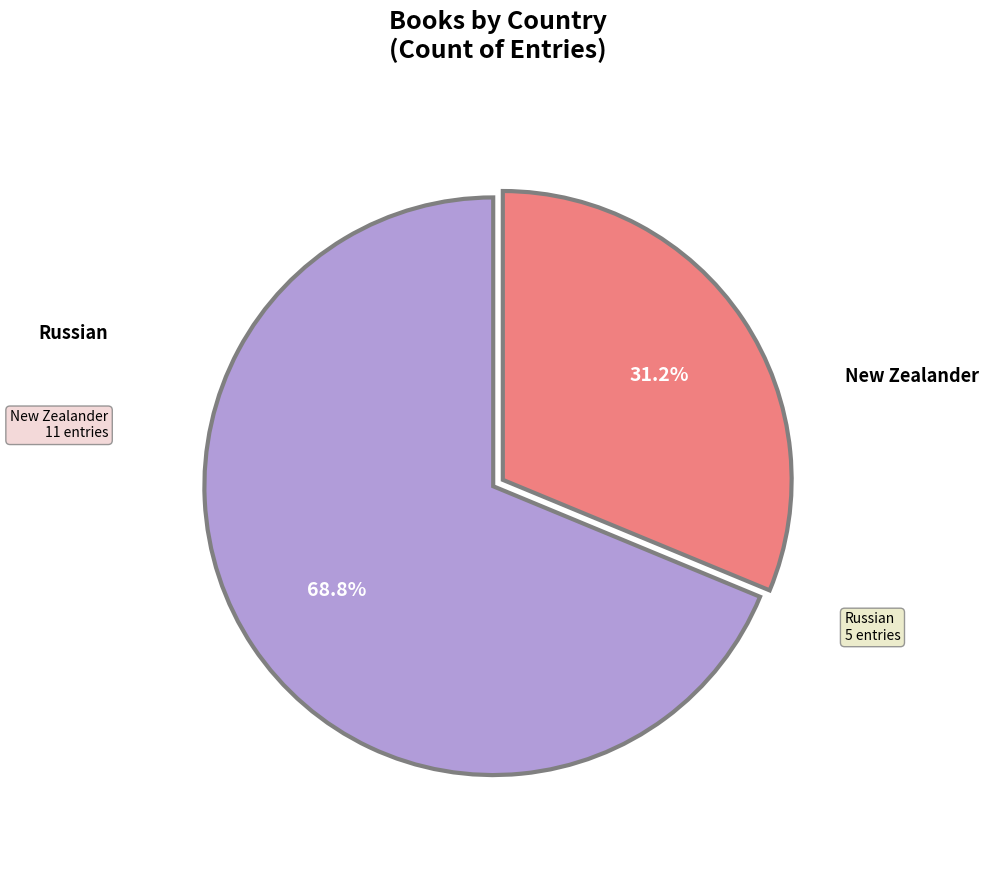

Count the number of slices in the pie.

2